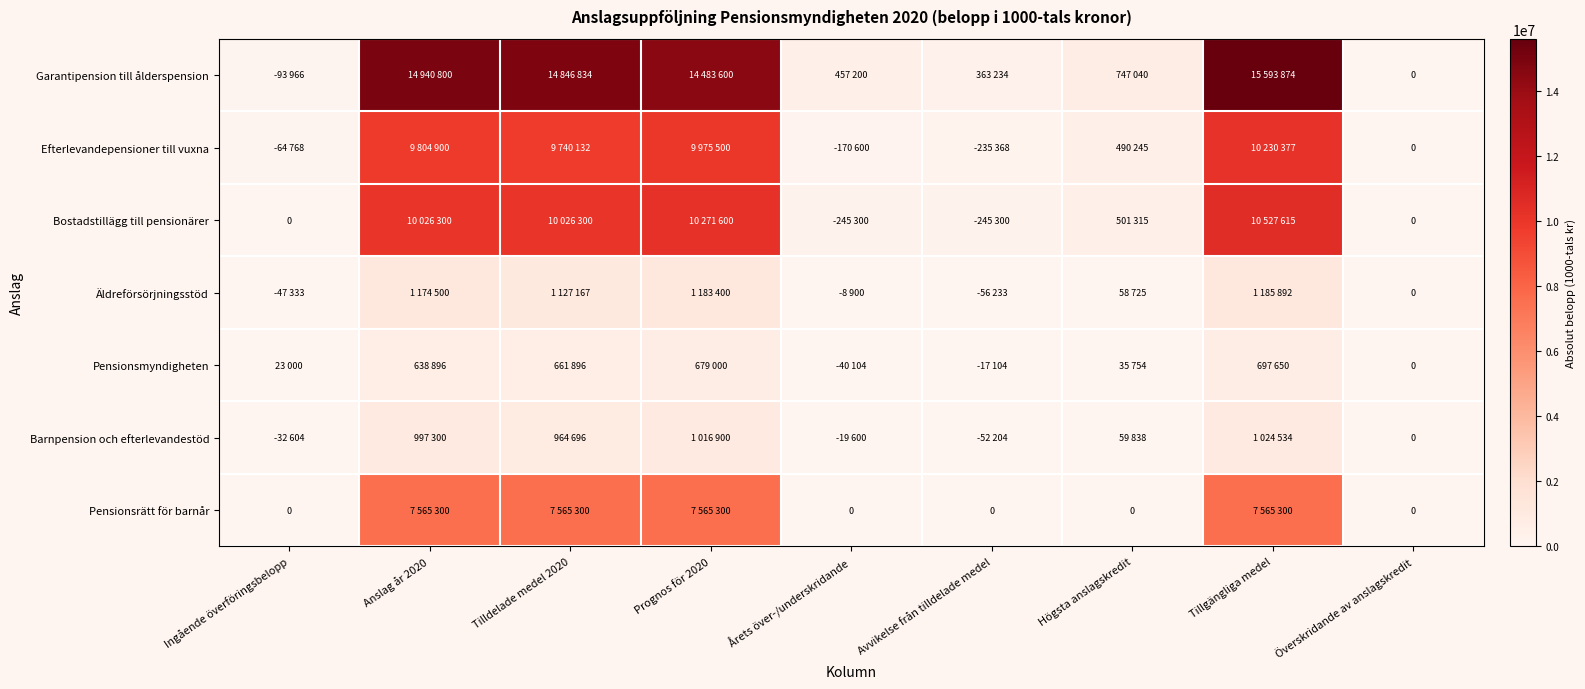

List the series in order of their peak value, highest first.

Garantipension till ålderspension, Bostadstillägg till pensionärer, Efterlevandepensioner till vuxna, Pensionsrätt för barnår, Äldreförsörjningsstöd, Barnpension och efterlevandestöd, Pensionsmyndigheten